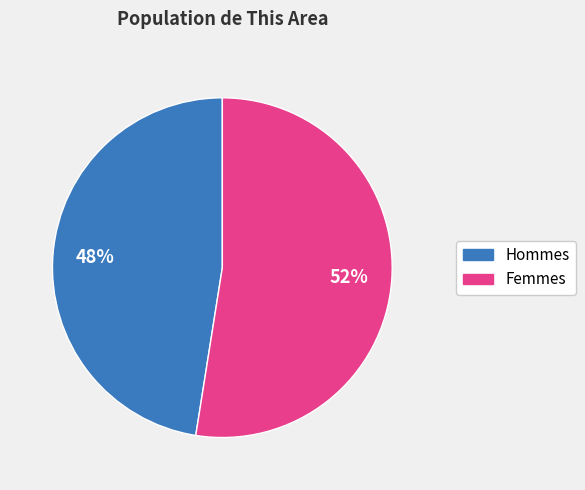

How many segments does this pie chart have?

2